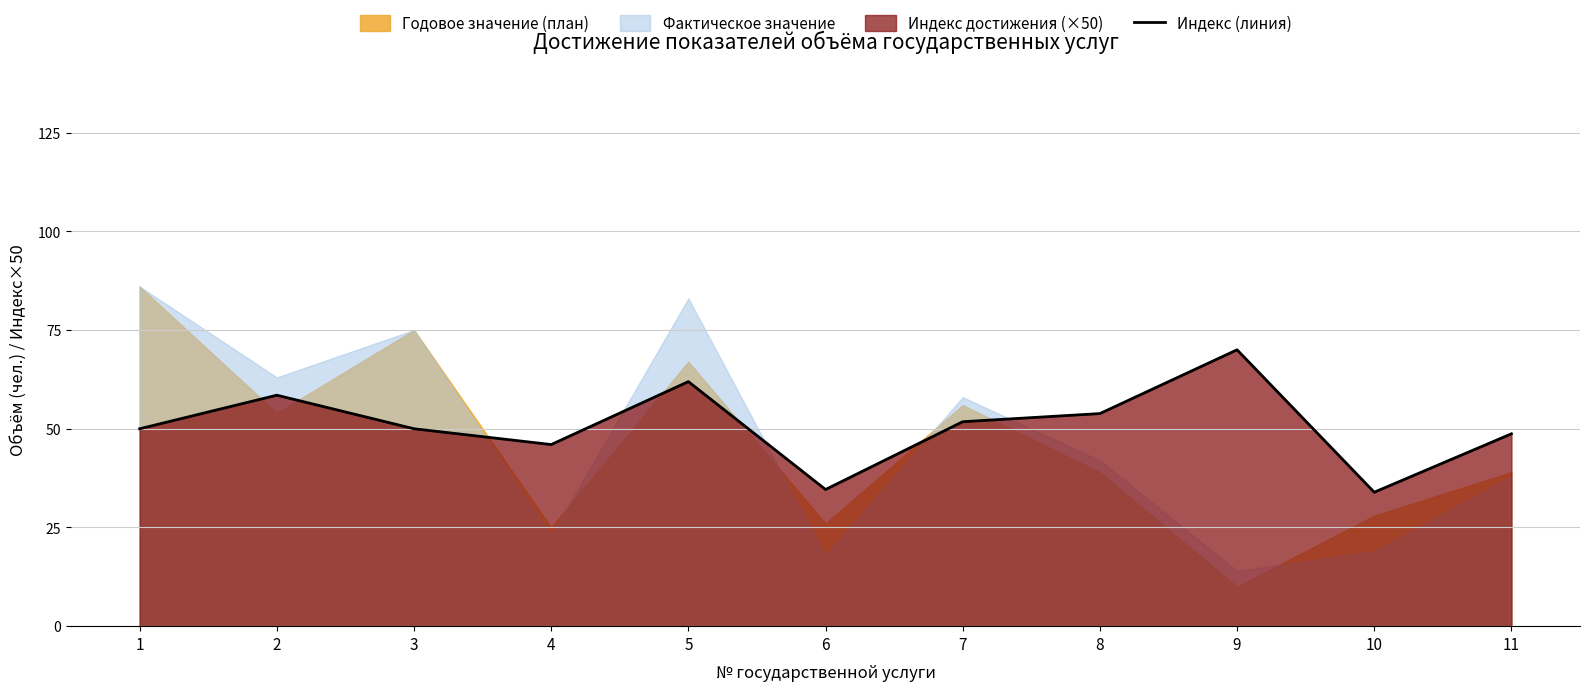

What is the difference between the maximum and minimum values?

36.1